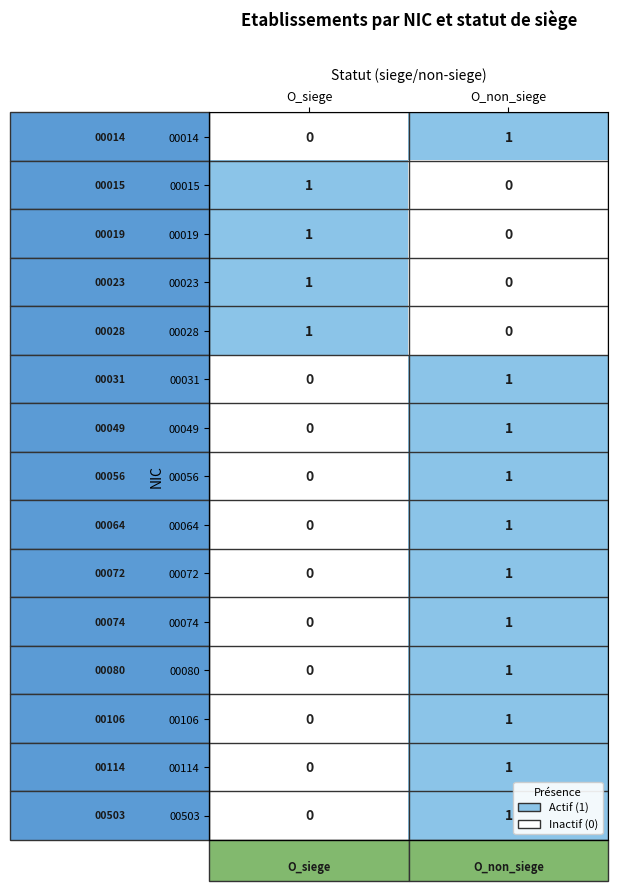

Rank the categories by 00056 value from highest to lowest.

O_non_siege, O_siege